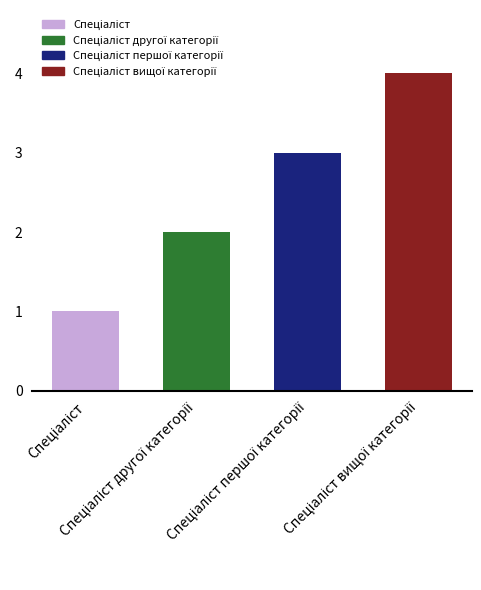

Are the bars grouped side by side (vs. stacked)?

No